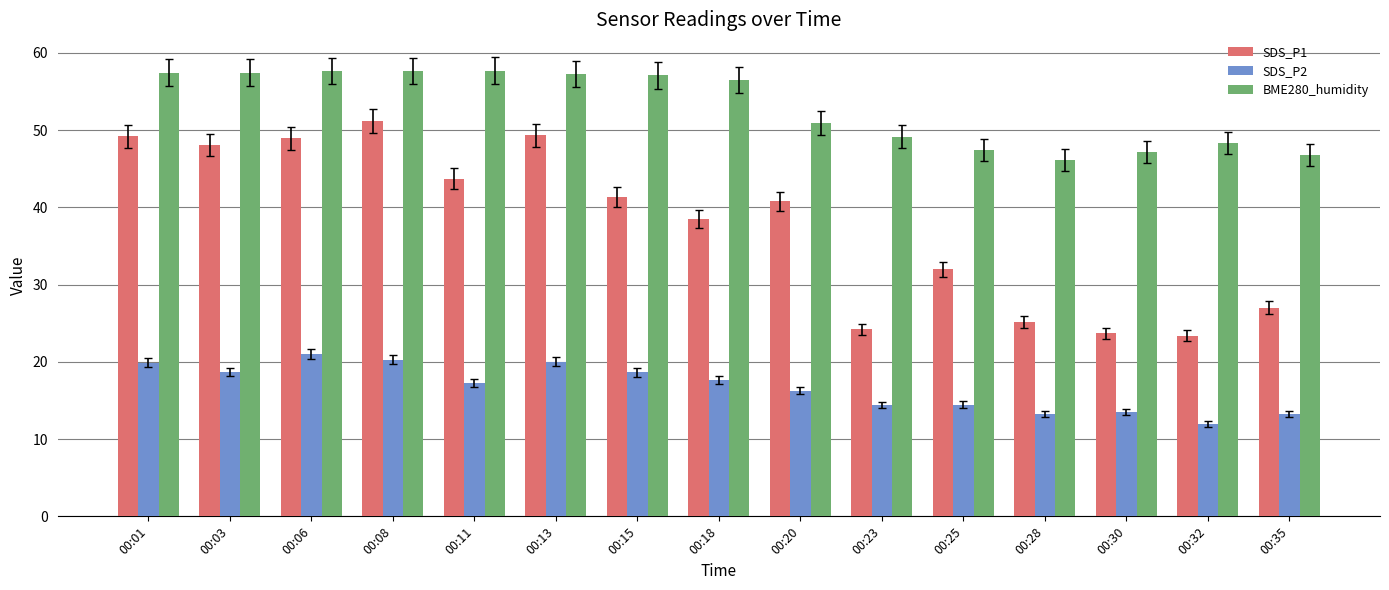

Is the value of SDS_P1 at 00:35 greater than the value of SDS_P2 at 00:03?

Yes